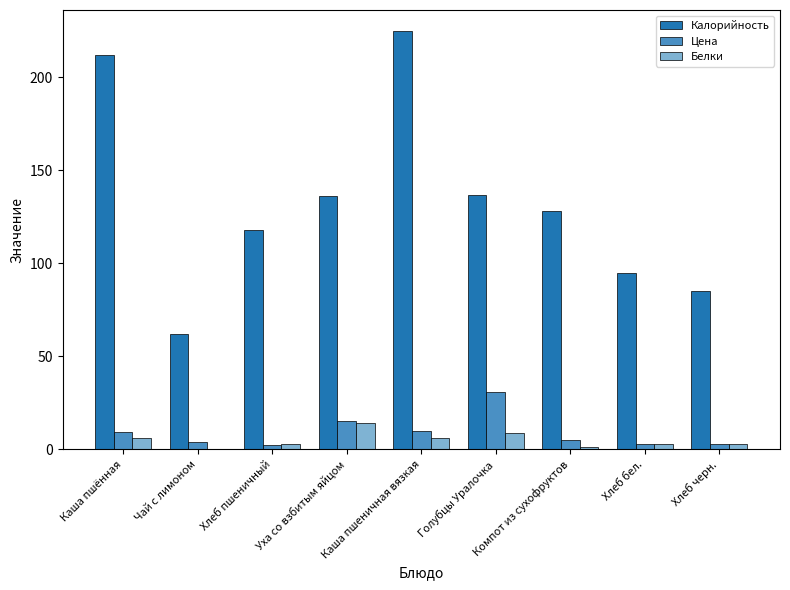

Between Хлеб пшеничный and Каша пшеничная вязкая, which series saw the biggest shift?

Калорийность